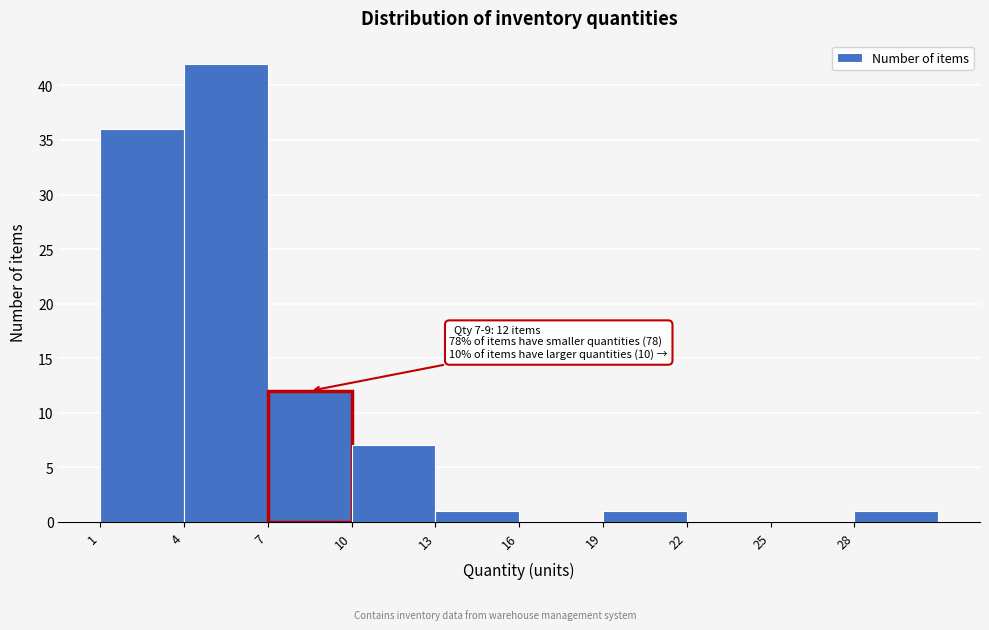

Which range on the x-axis has the tallest bar?

4 to 7